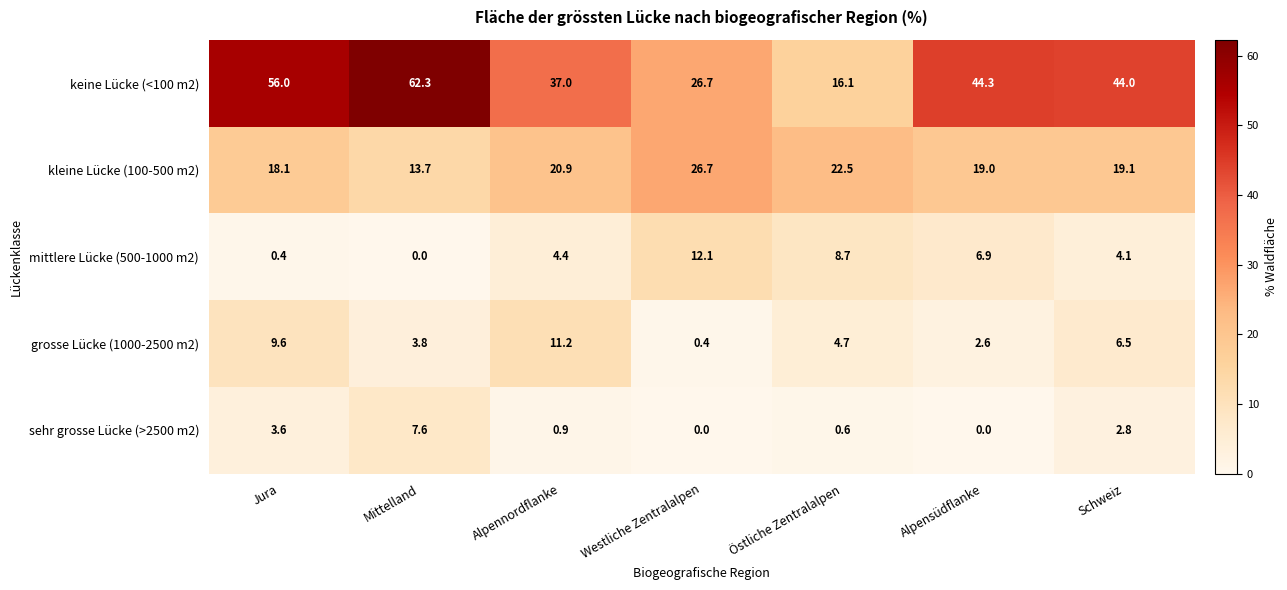

At which label does mittlere Lücke (500-1000 m2) reach its peak?

Westliche Zentralalpen